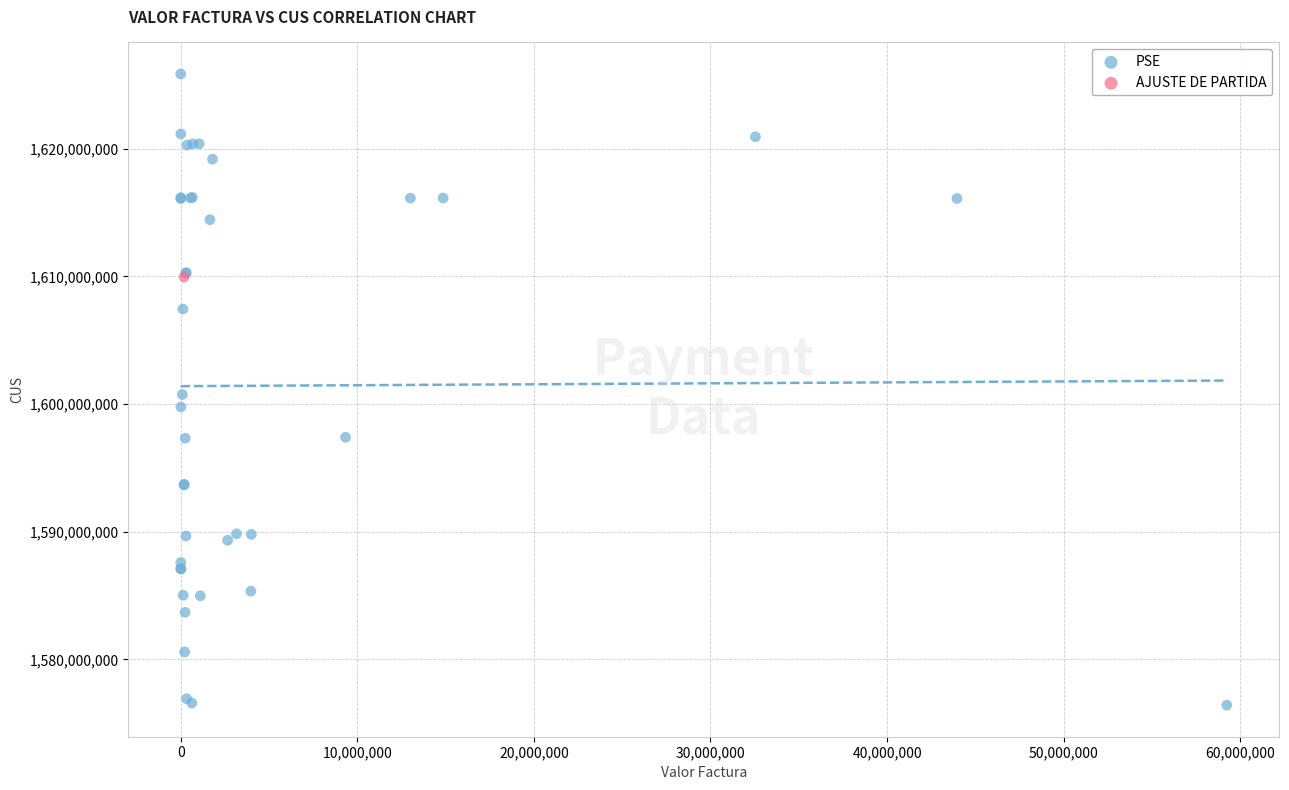

What are all the series names shown in the legend?

PSE, AJUSTE DE PARTIDA